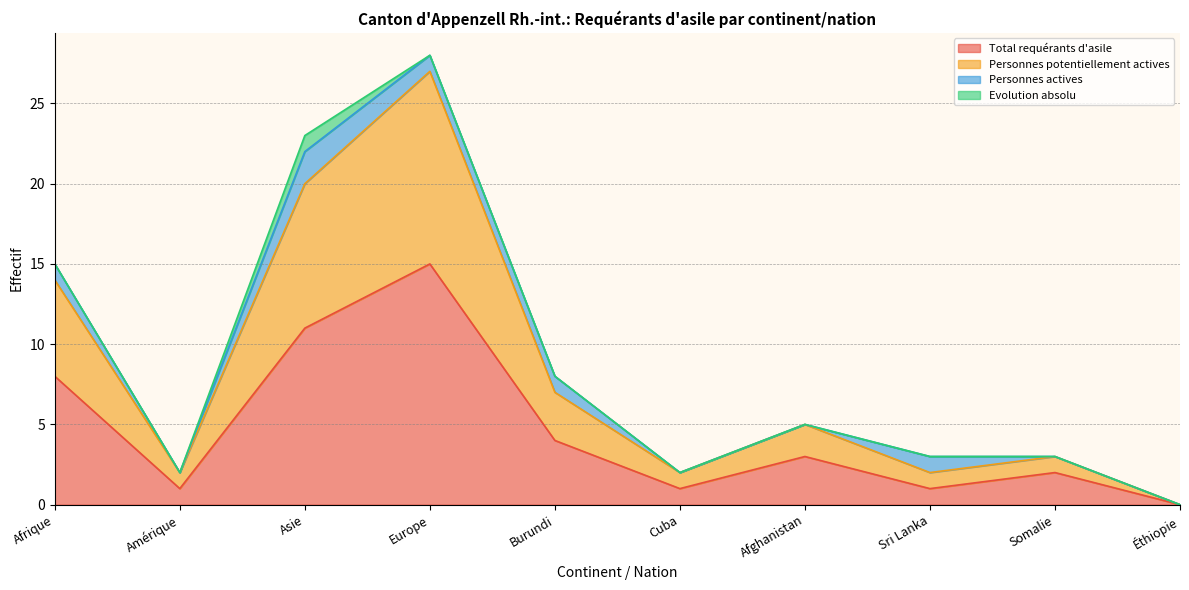

Is it true that Personnes potentiellement actives equals 3 at Somalie?

True